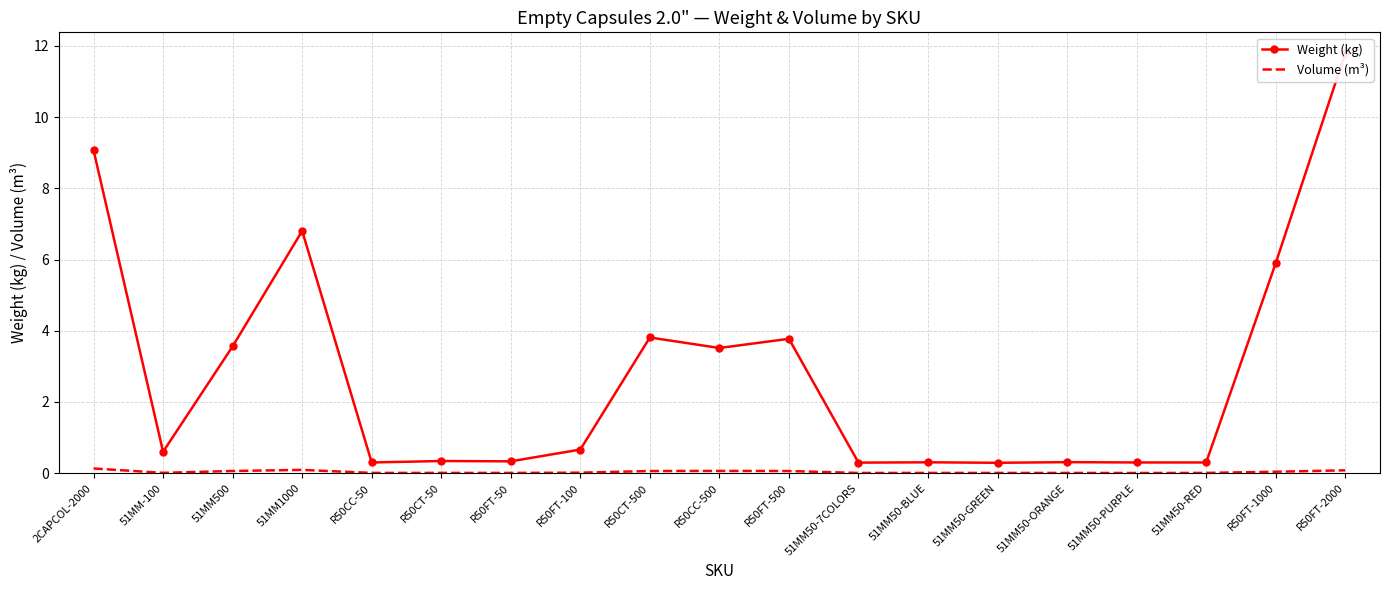

Reading right to left, transcribe all the data shown in this chart.

Weight (kg): R50FT-2000=11.8	R50FT-1000=5.9	51MM50-RED=0.3	51MM50-PURPLE=0.3	51MM50-ORANGE=0.3	51MM50-GREEN=0.3	51MM50-BLUE=0.3	51MM50-7COLORS=0.3	R50FT-500=3.8	R50CC-500=3.5	R50CT-500=3.8	R50FT-100=0.7	R50FT-50=0.3	R50CT-50=0.3	R50CC-50=0.3	51MM1000=6.8	51MM500=3.6	51MM-100=0.6	2CAPCOL-2000=9.1
Volume (m³): R50FT-2000=0.1	R50FT-1000=0.0	51MM50-RED=0.0	51MM50-PURPLE=0.0	51MM50-ORANGE=0.0	51MM50-GREEN=0.0	51MM50-BLUE=0.0	51MM50-7COLORS=0.0	R50FT-500=0.1	R50CC-500=0.1	R50CT-500=0.1	R50FT-100=0.0	R50FT-50=0.0	R50CT-50=0.0	R50CC-50=0.0	51MM1000=0.1	51MM500=0.1	51MM-100=0.0	2CAPCOL-2000=0.1